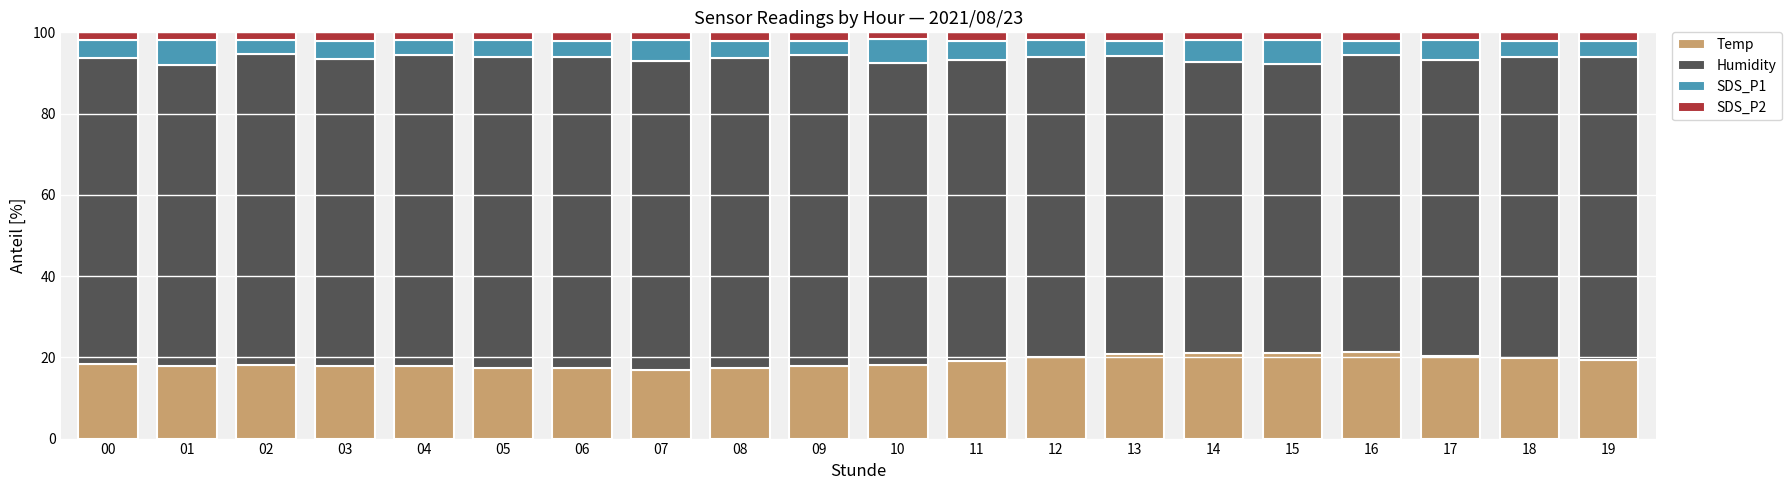

What is the total value across all series at 16?

100.0